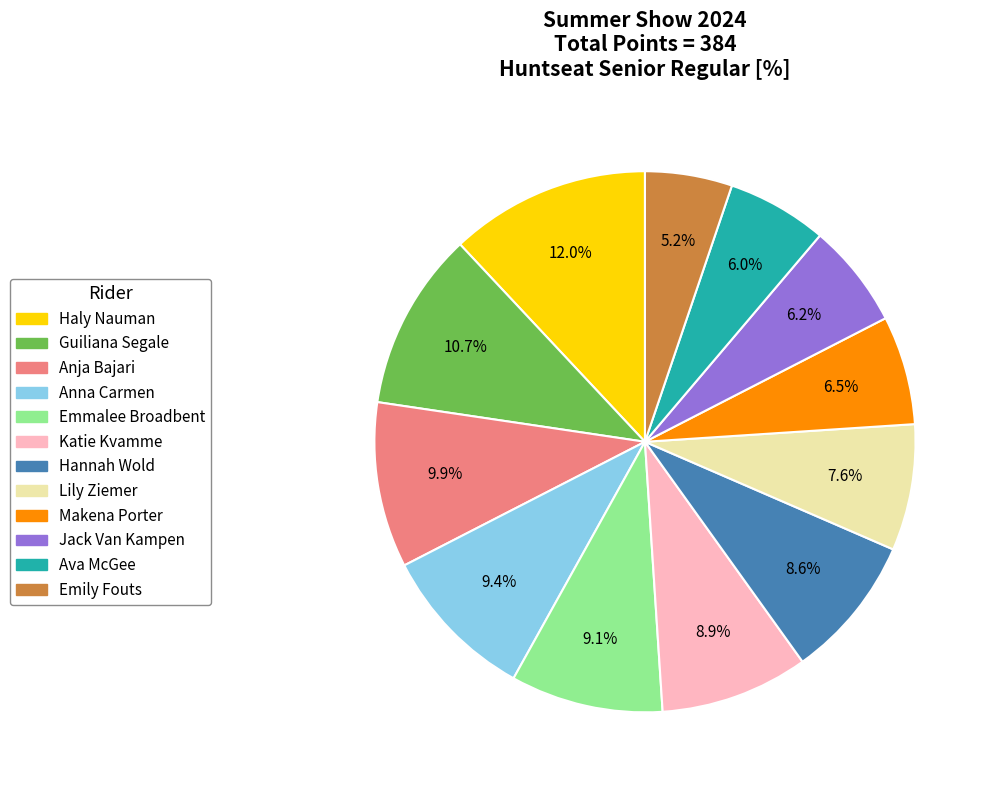

To the nearest percent, what is the difference between the largest and smallest slice percentages?

7%